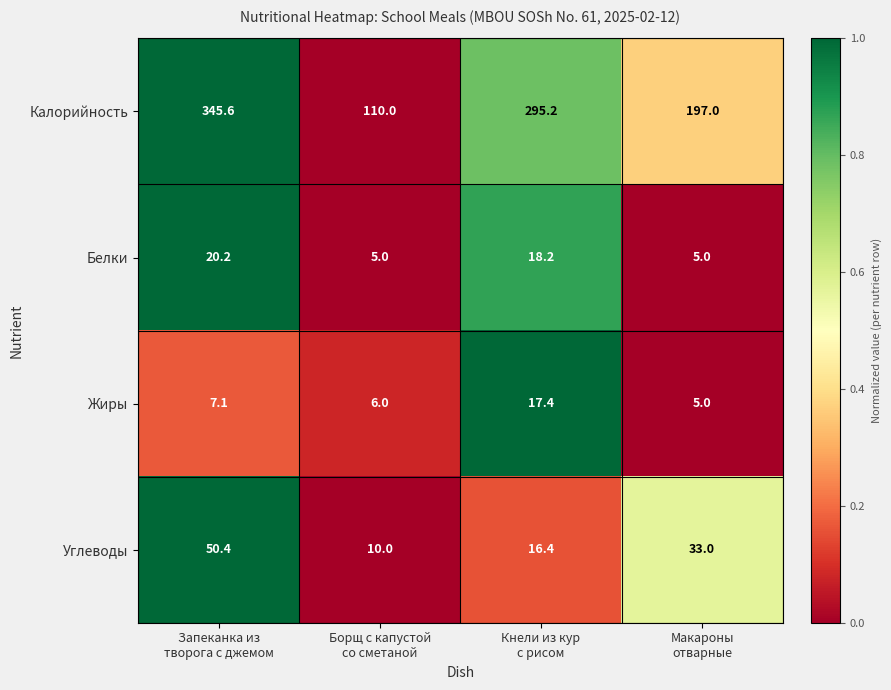

What is the highest value of the Жиры series?

17.4